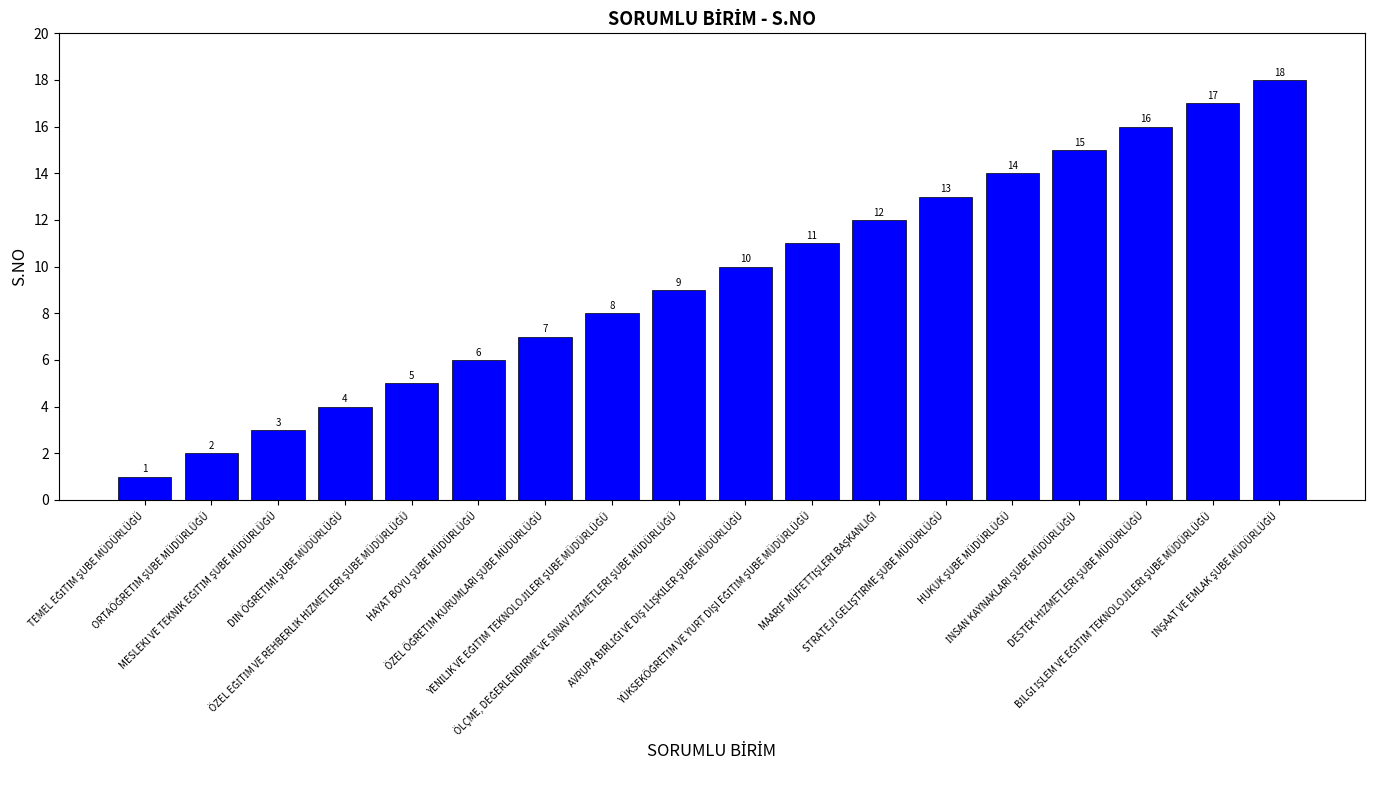

What is the greatest value displayed?

18